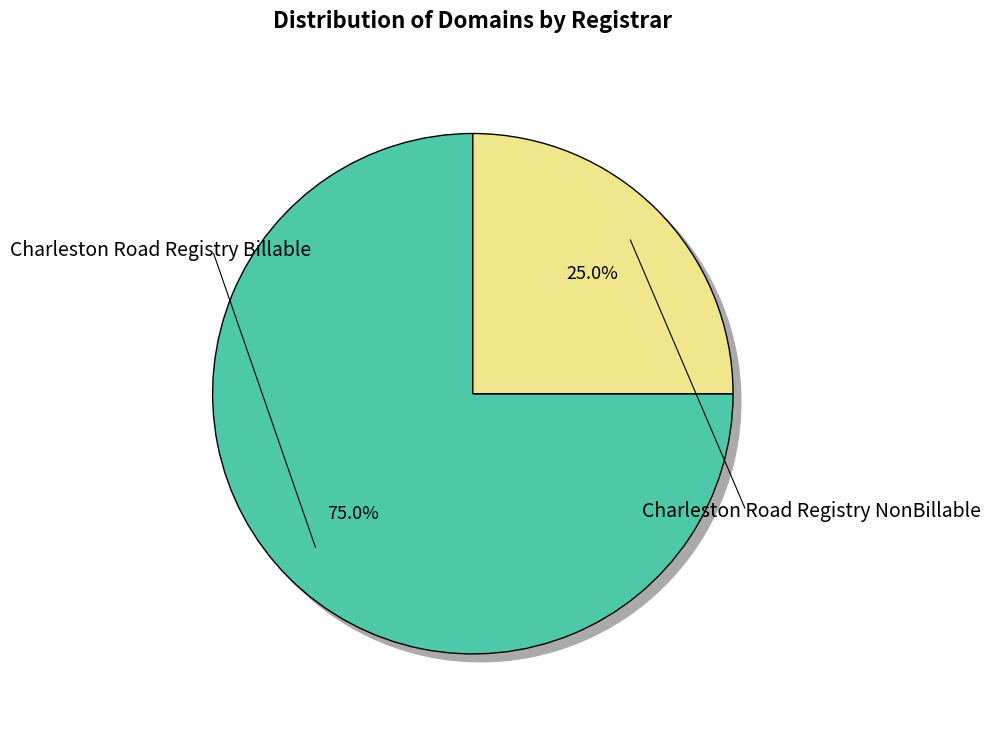

What is the ratio of the value at Charleston Road Registry Billable to the value at Charleston Road Registry NonBillable?

3.0